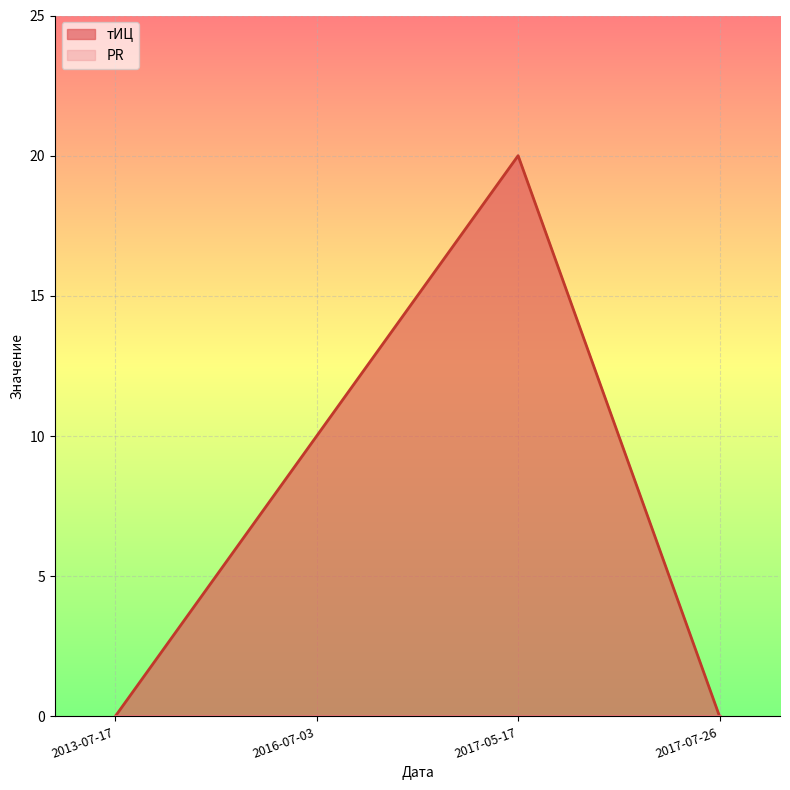

True or false: the data shows -11 at 2013-07-17.

False